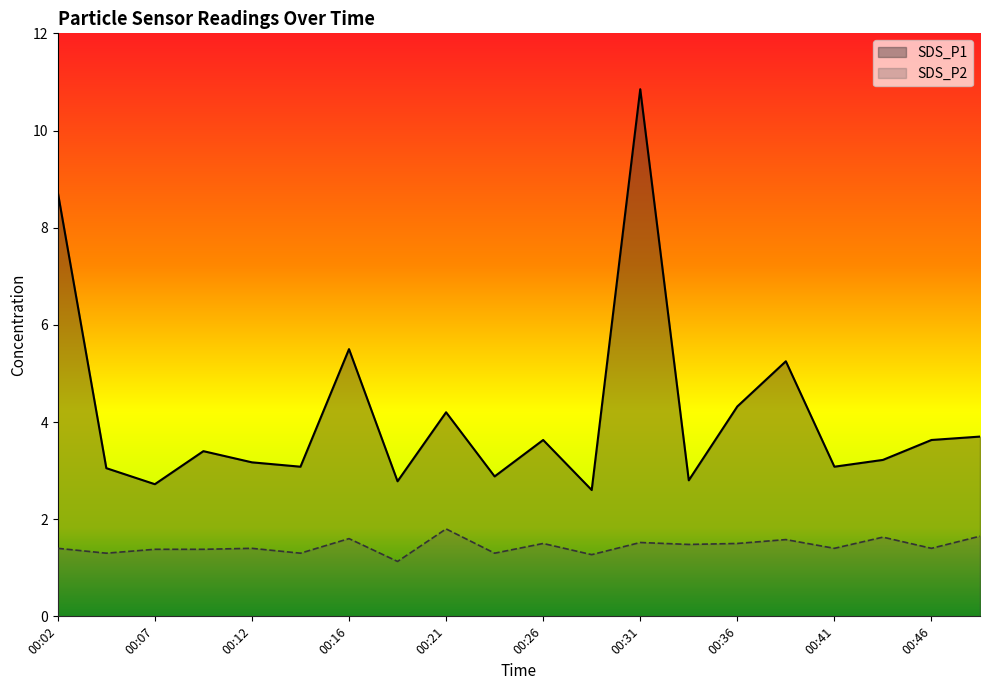

What is the value of the SDS_P1 point at the 6th from the left?

3.1